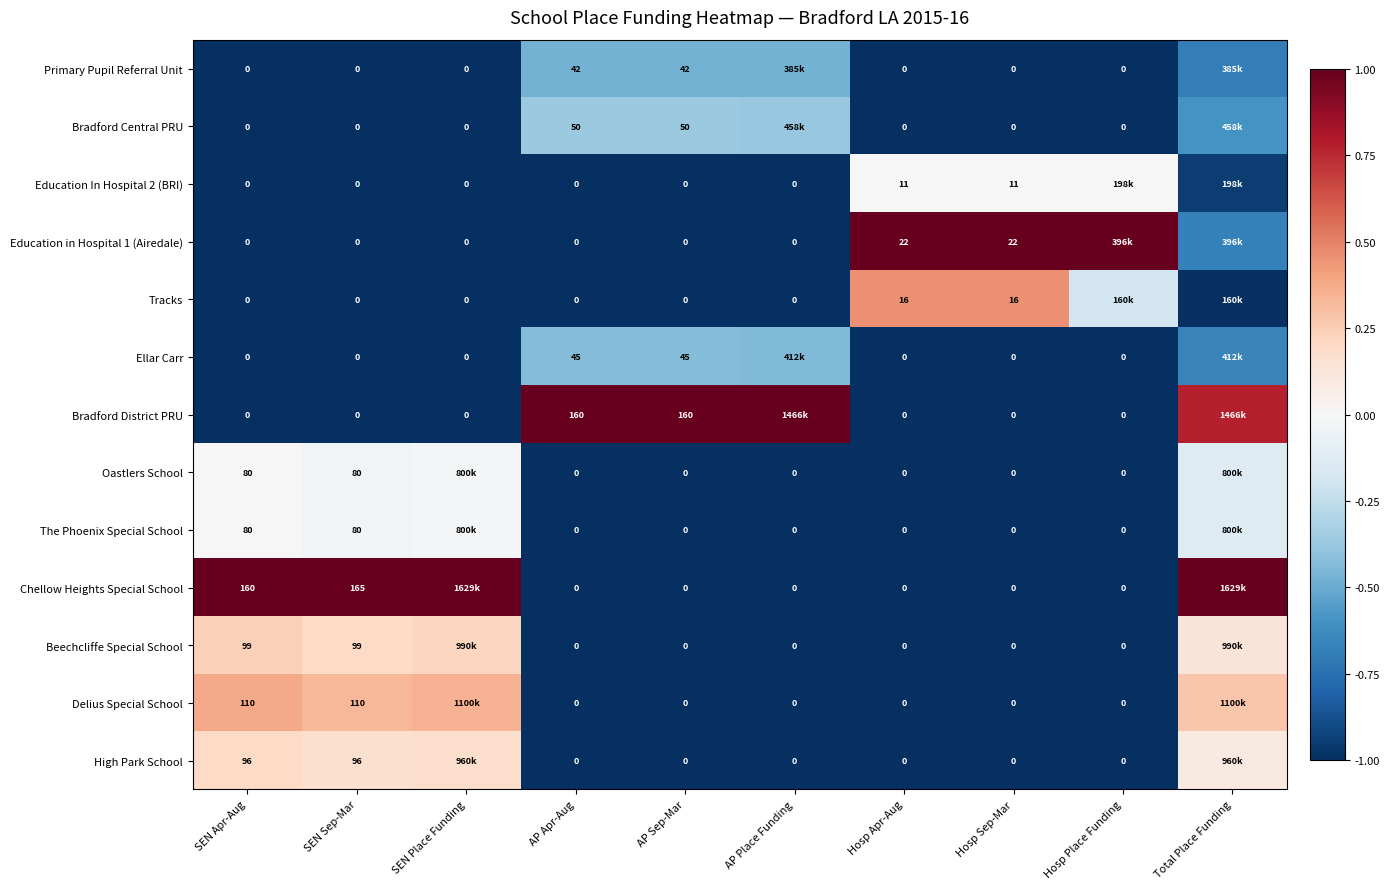

Is the value of Bradford Central PRU at SEN Sep-Mar greater than the value of Education in Hospital 1 (Airedale) at Hosp Apr-Aug?

No